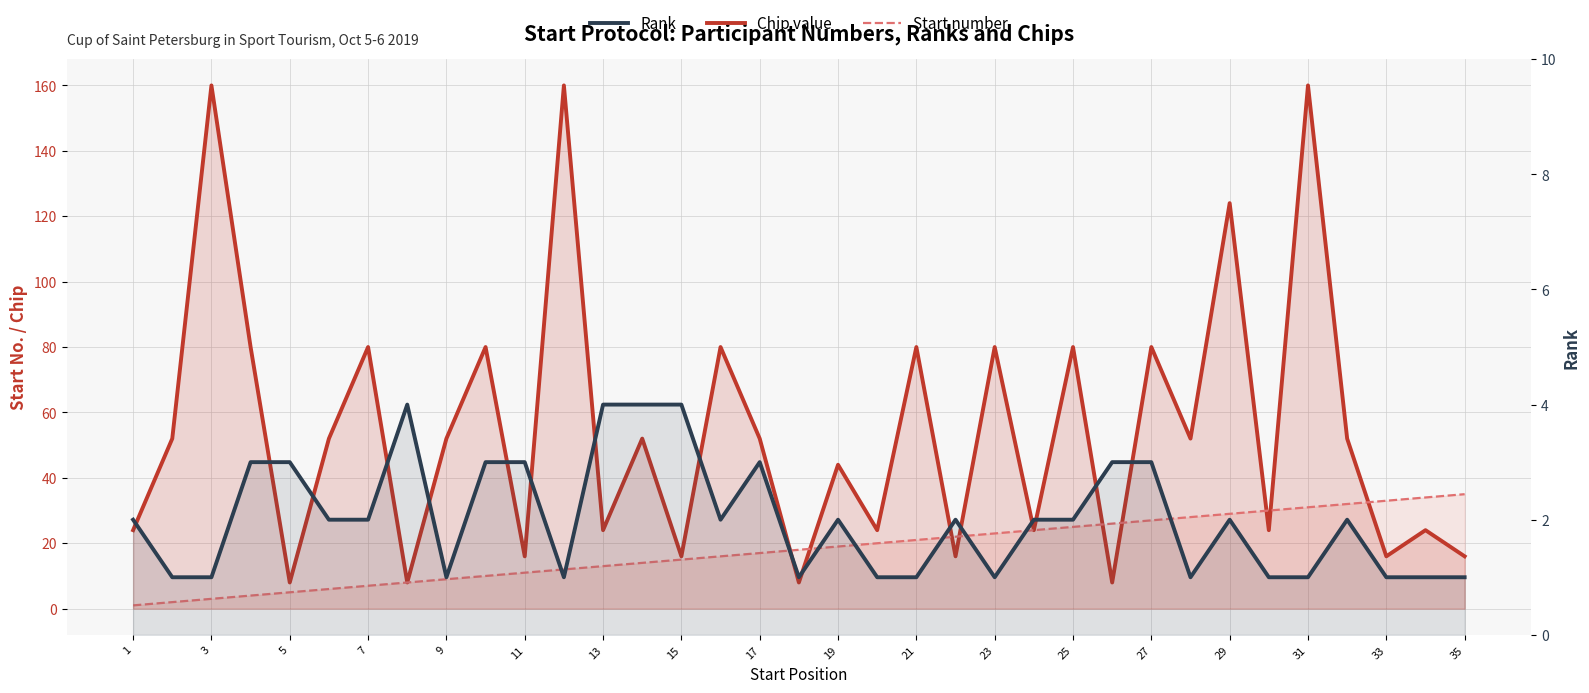

Where is Rank nearest to the value 2?

1